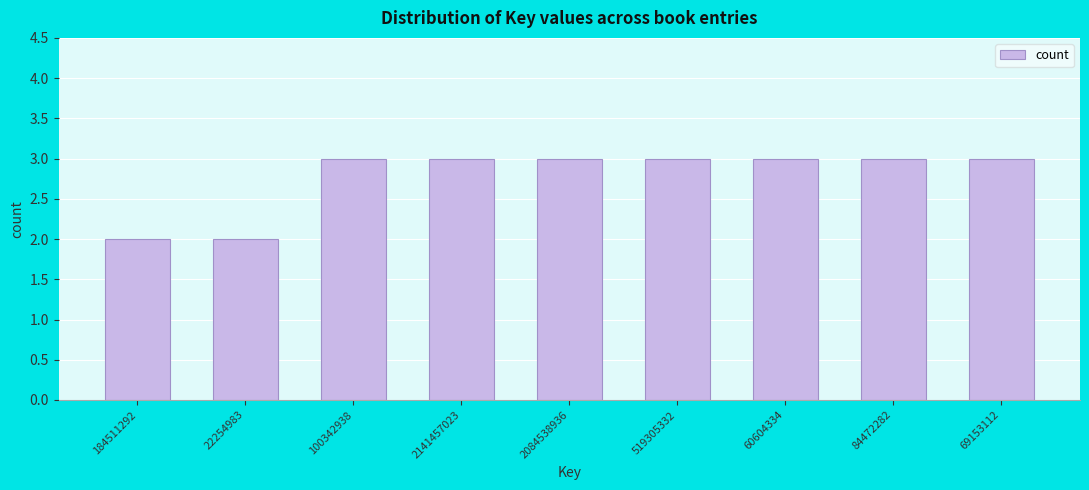

Reading right to left, list all the values displayed in this chart.

3	3	3	3	3	3	3	2	2